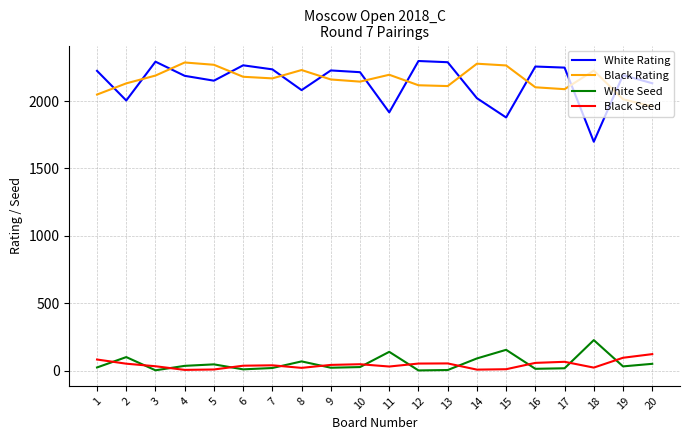

What is the highest value of the Black Seed series?

122